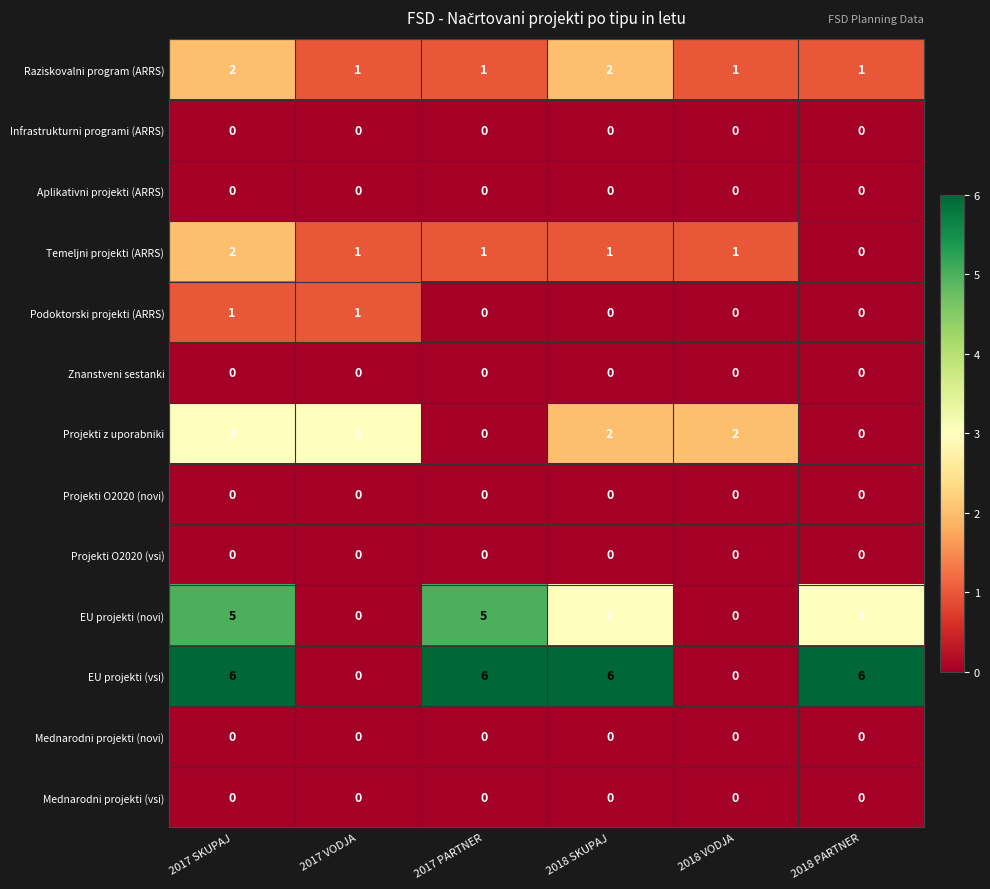

Which series changed the most between 2017 PARTNER and 2018 PARTNER?

EU projekti (novi)